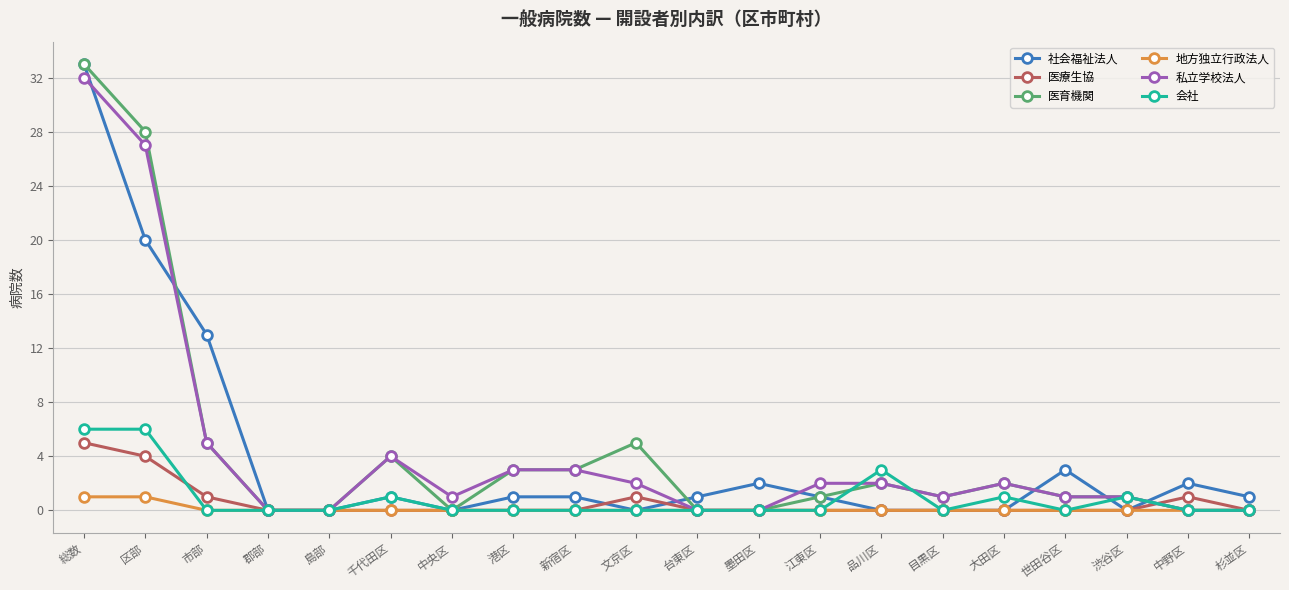

How many lines are shown in the chart?

6